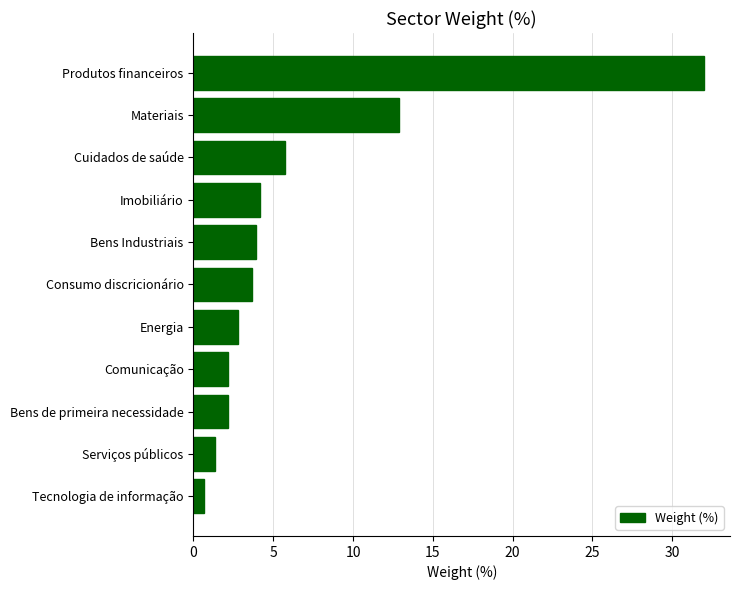

How many bars are there in total?

11